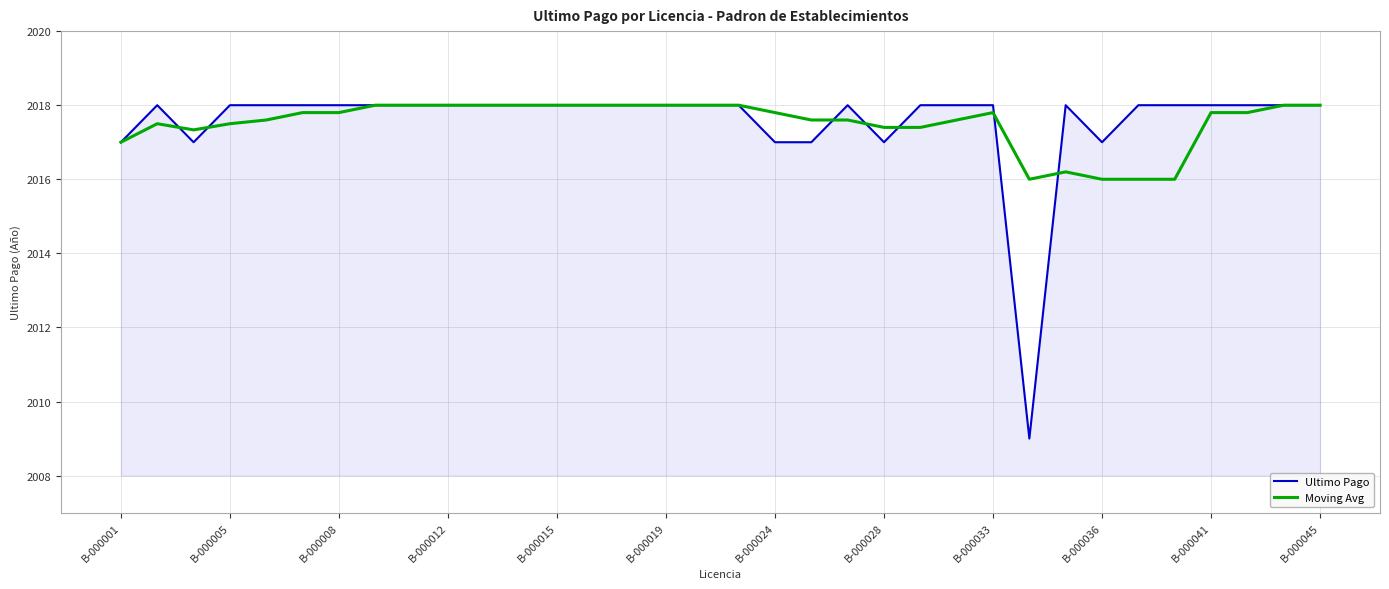

What is the difference between the maximum and minimum values in the Ultimo Pago series?

9.0